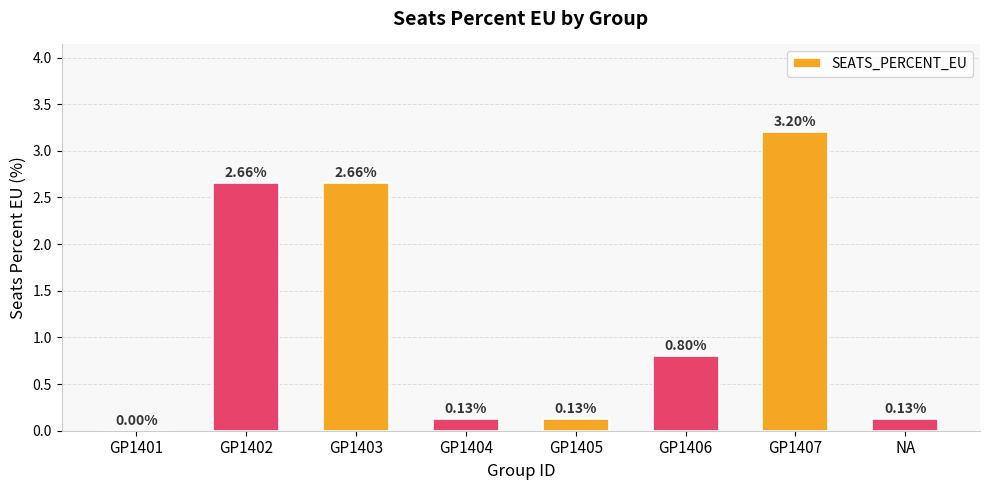

What is the change in value from GP1402 to GP1405?

-2.5